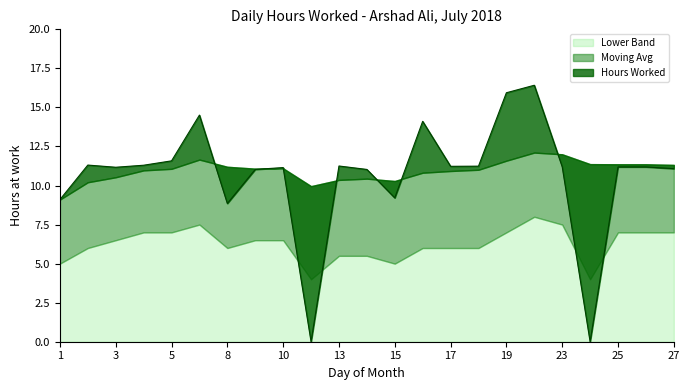

True or false: Moving Avg and Lower Band intersect in this chart.

False